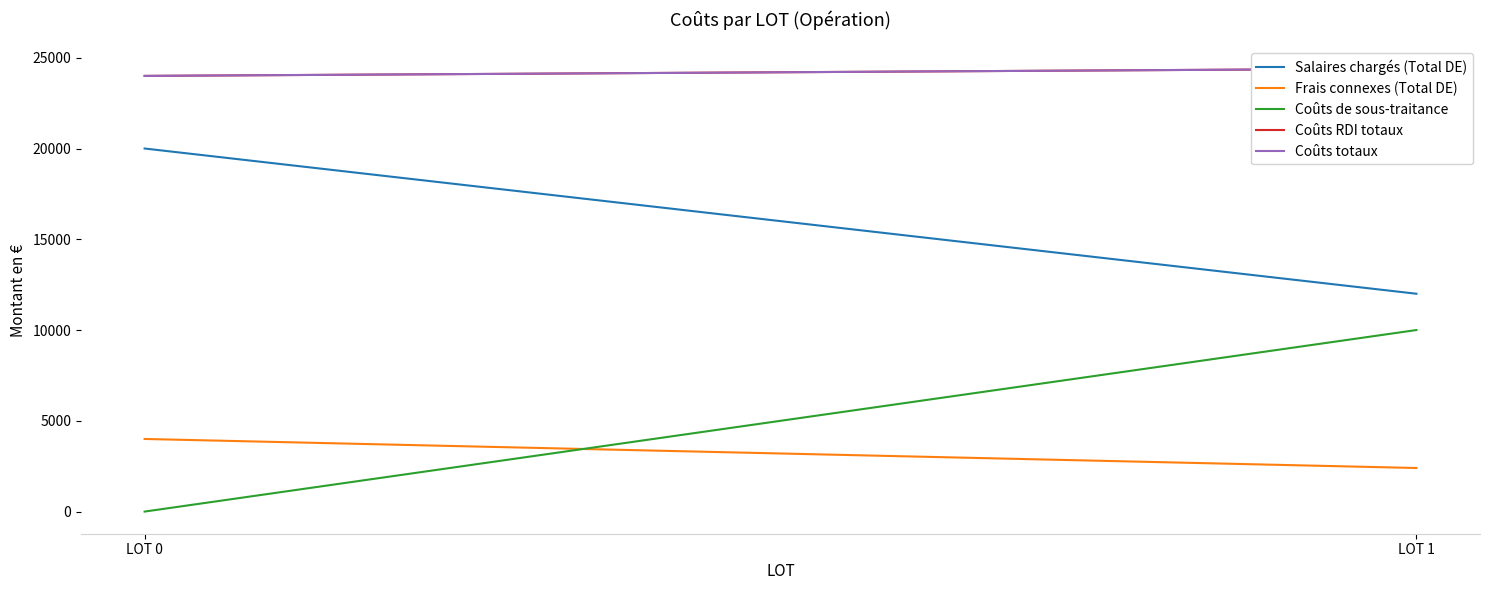

What is the average value of the Frais connexes (Total DE) series?

3200